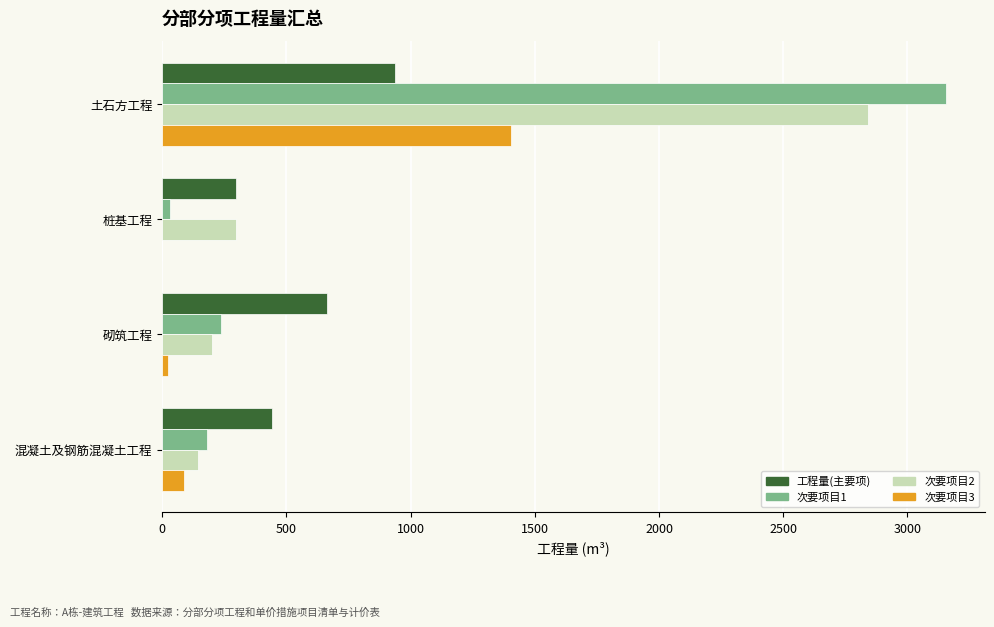

What is the greatest value displayed?

3154.5